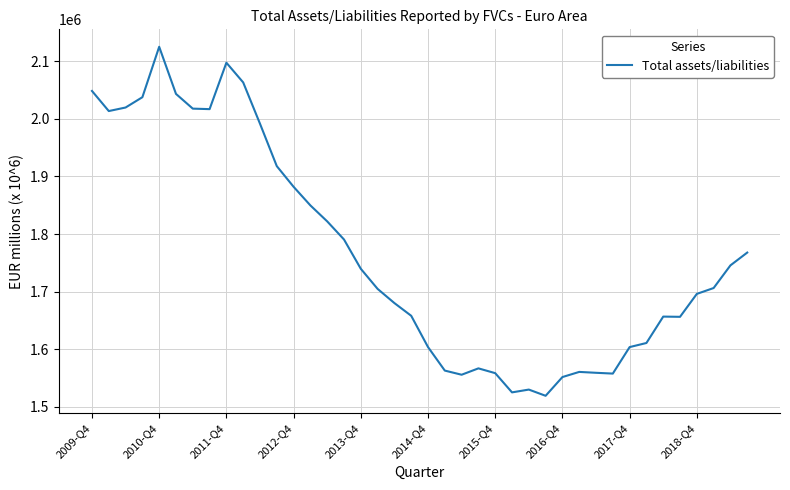

What is the greatest value displayed?

2124856.8